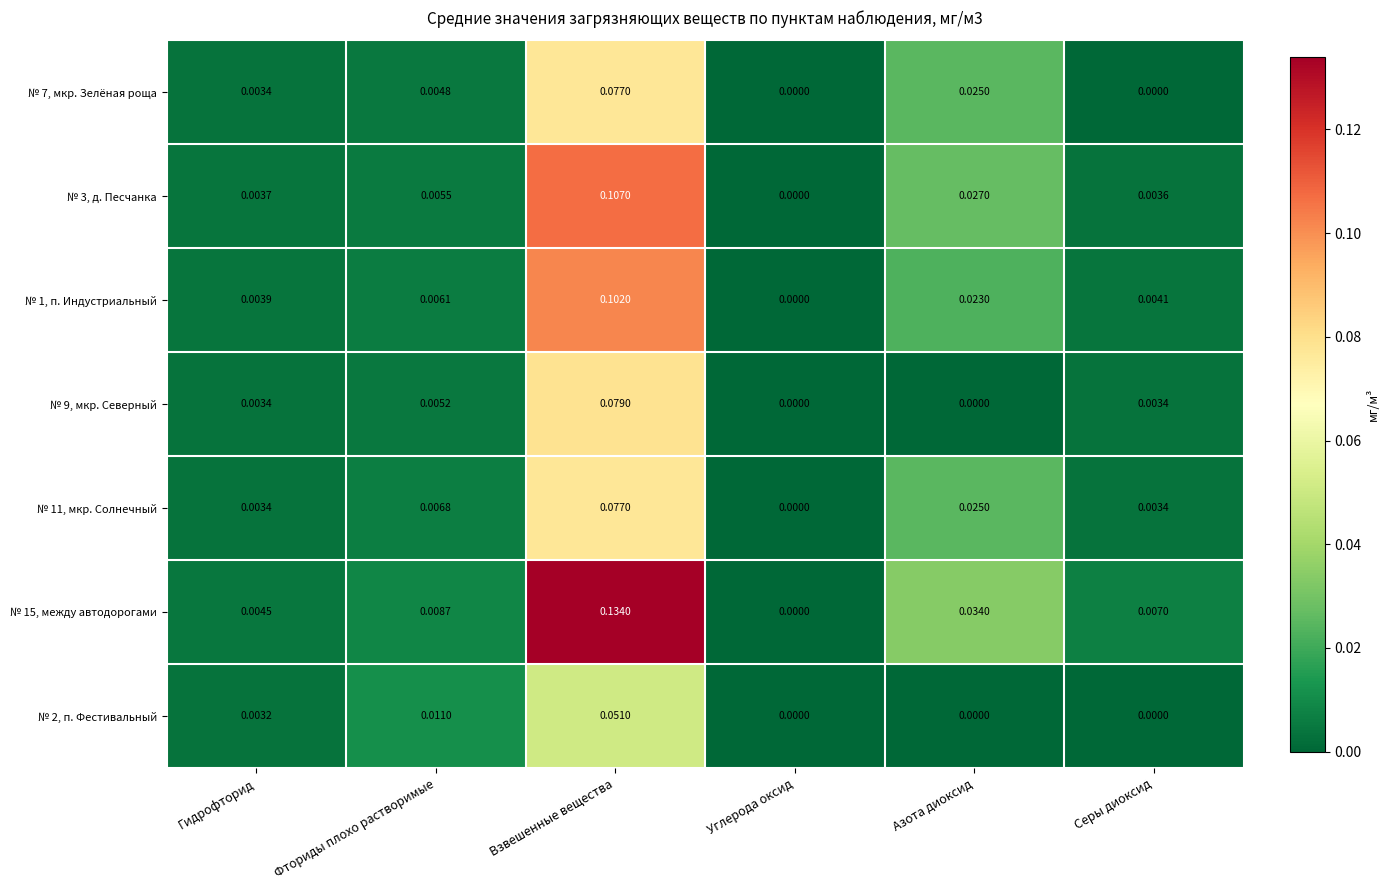

Which category has the highest value across all series?

Взвешенные вещества